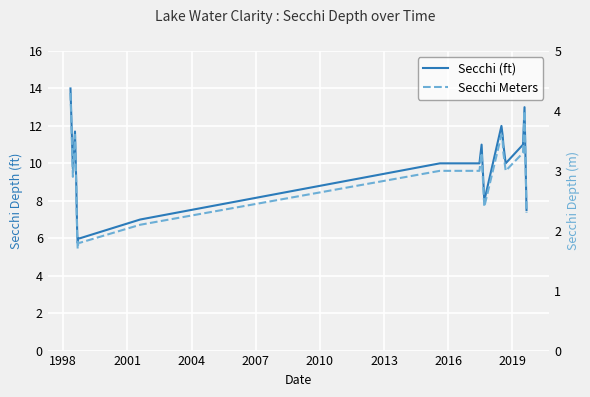

How many data points in Secchi Meters are above 3?

8